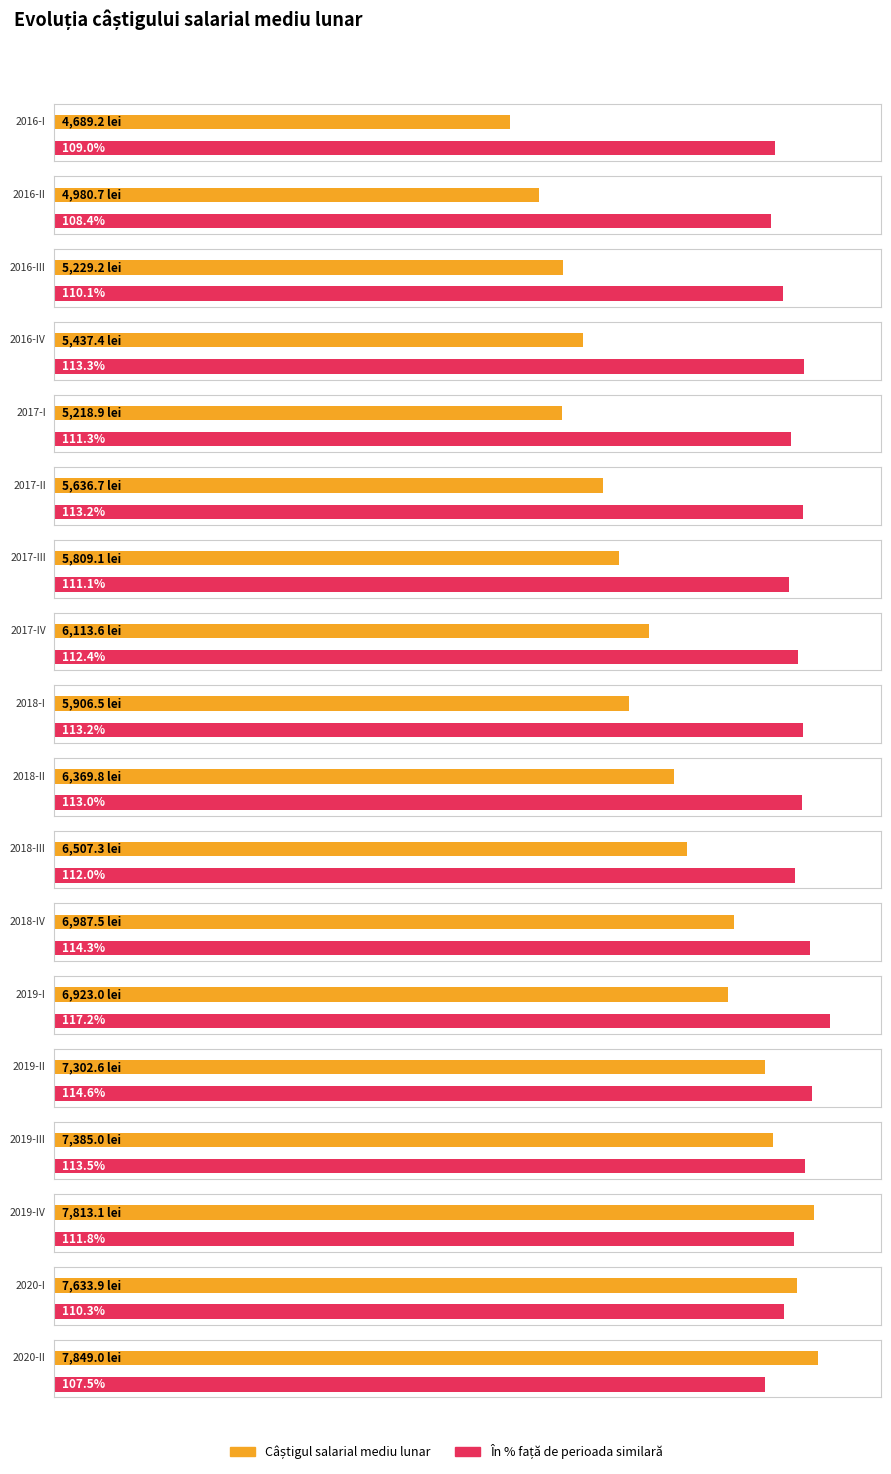

Count the number of data series in this chart.

2